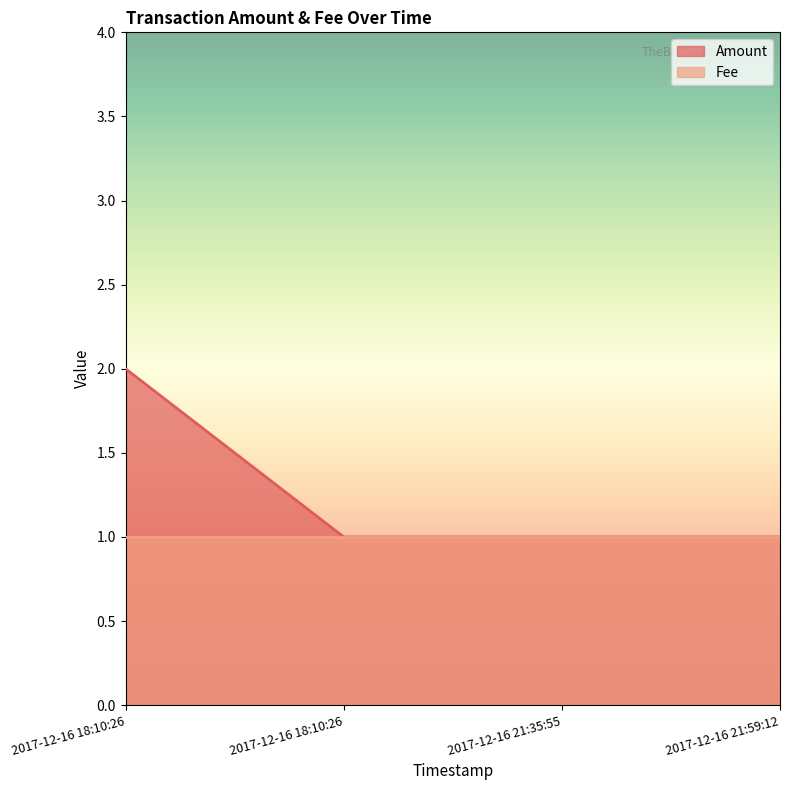

True or false: the data shows 3 at 2017-12-16 18:10:26.

False